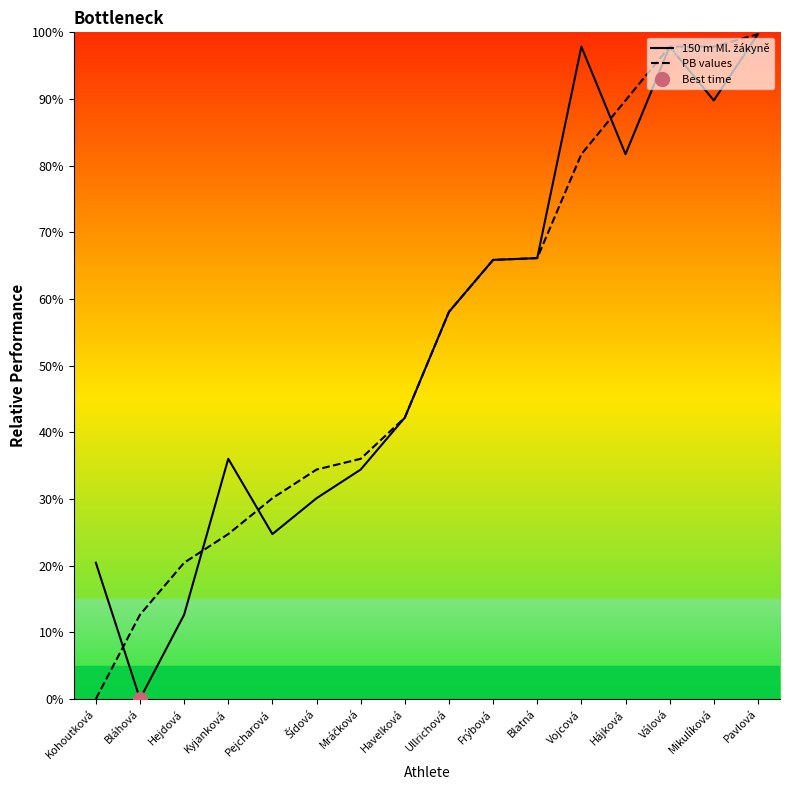

Which label corresponds to the smallest value in the chart?

Bláhová